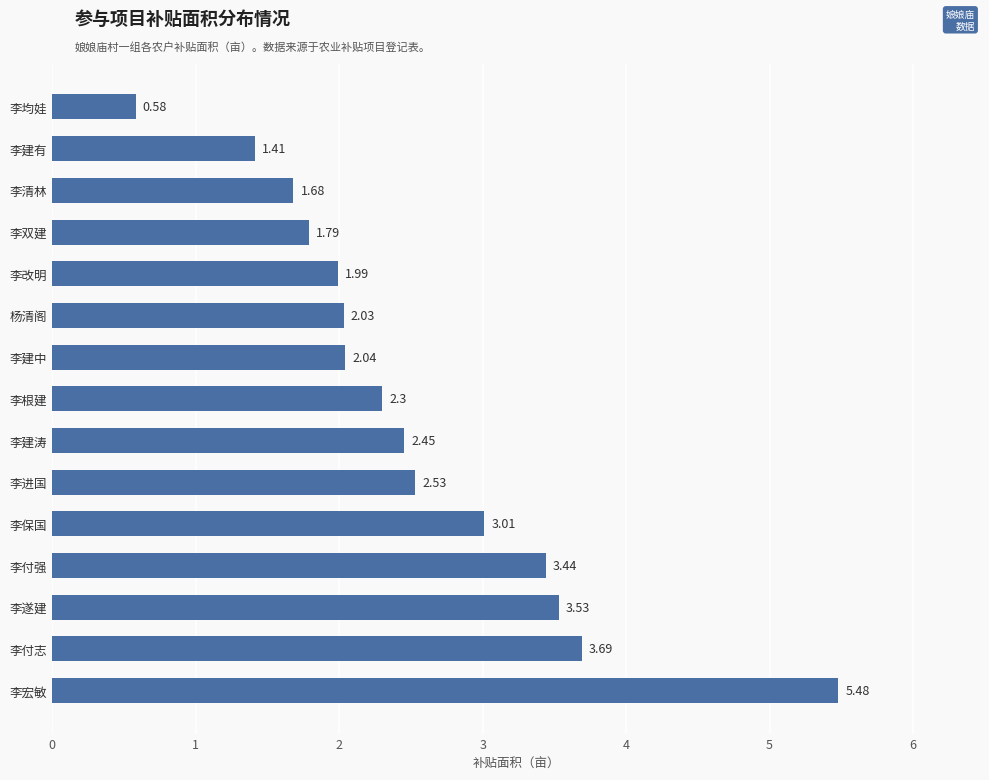

List the labels in order of value, smallest first.

李均娃, 李建有, 李清林, 李双建, 李改明, 杨清阁, 李建中, 李根建, 李建涛, 李进国, 李保国, 李付强, 李遂建, 李付志, 李宏敏